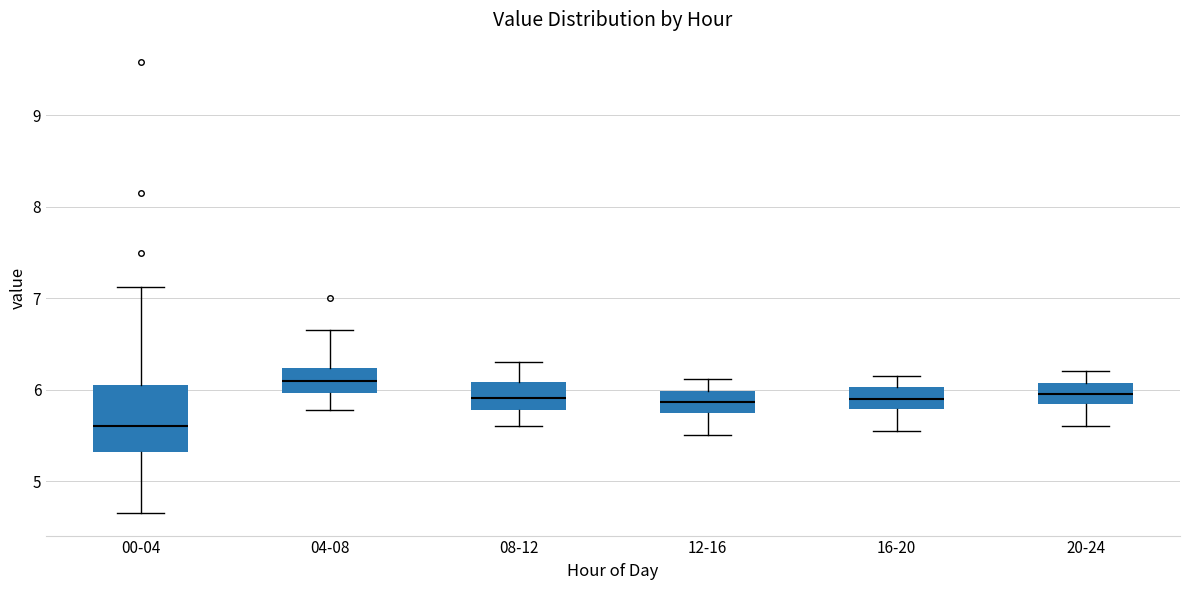

Reading left to right, transcribe this box plot: for each box, give where its median line is, the range the box spans, and where its two whiskers end, as read against the y-axis. The values are not printed on the chart, so give them approximately, as read against the axis.

00-04: median 5.6, box 5.3 to 6.1, whiskers 4.7 to 7.1
04-08: median 6.1, box 6.0 to 6.2, whiskers 5.8 to 6.7
08-12: median 5.9, box 5.8 to 6.1, whiskers 5.6 to 6.3
12-16: median 5.9, box 5.7 to 6.0, whiskers 5.5 to 6.1
16-20: median 5.9, box 5.8 to 6.0, whiskers 5.6 to 6.2
20-24: median 6.0, box 5.8 to 6.1, whiskers 5.6 to 6.2